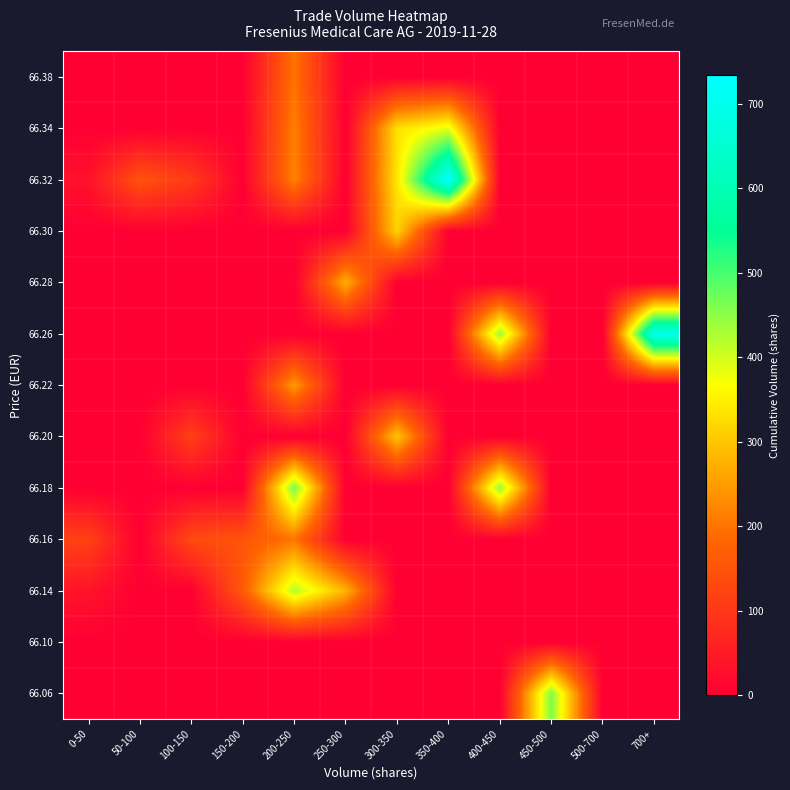

At which category is the sum across all series the highest?

200-250